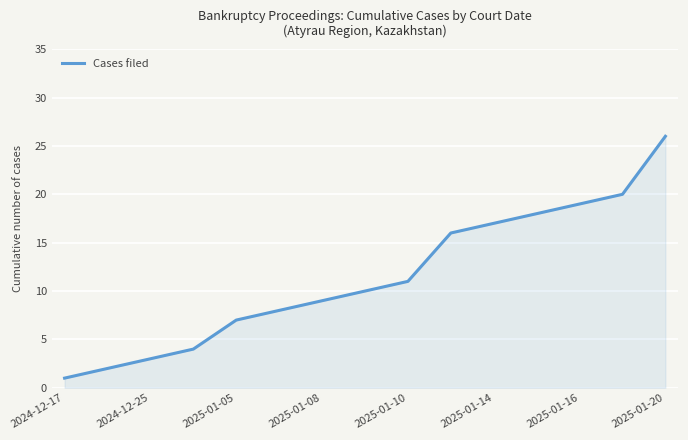

What is the difference between the maximum and minimum values?

25